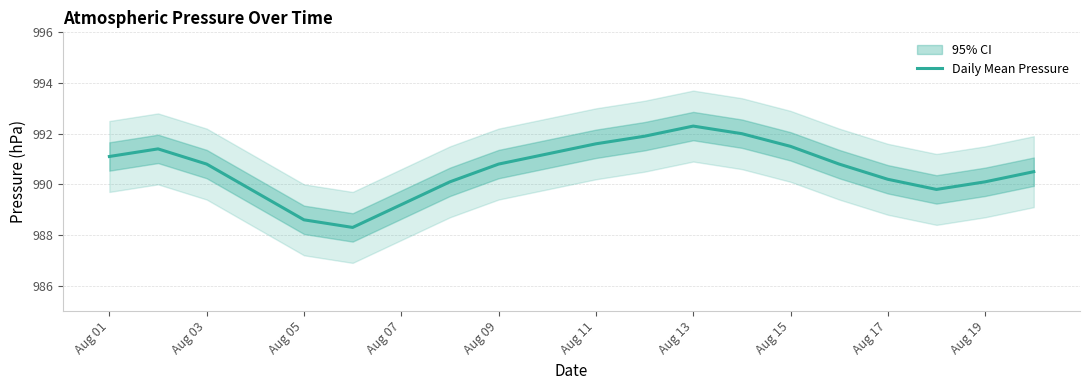

The Daily Mean Pressure series shows 990.2 at Aug 17. True or false?

True